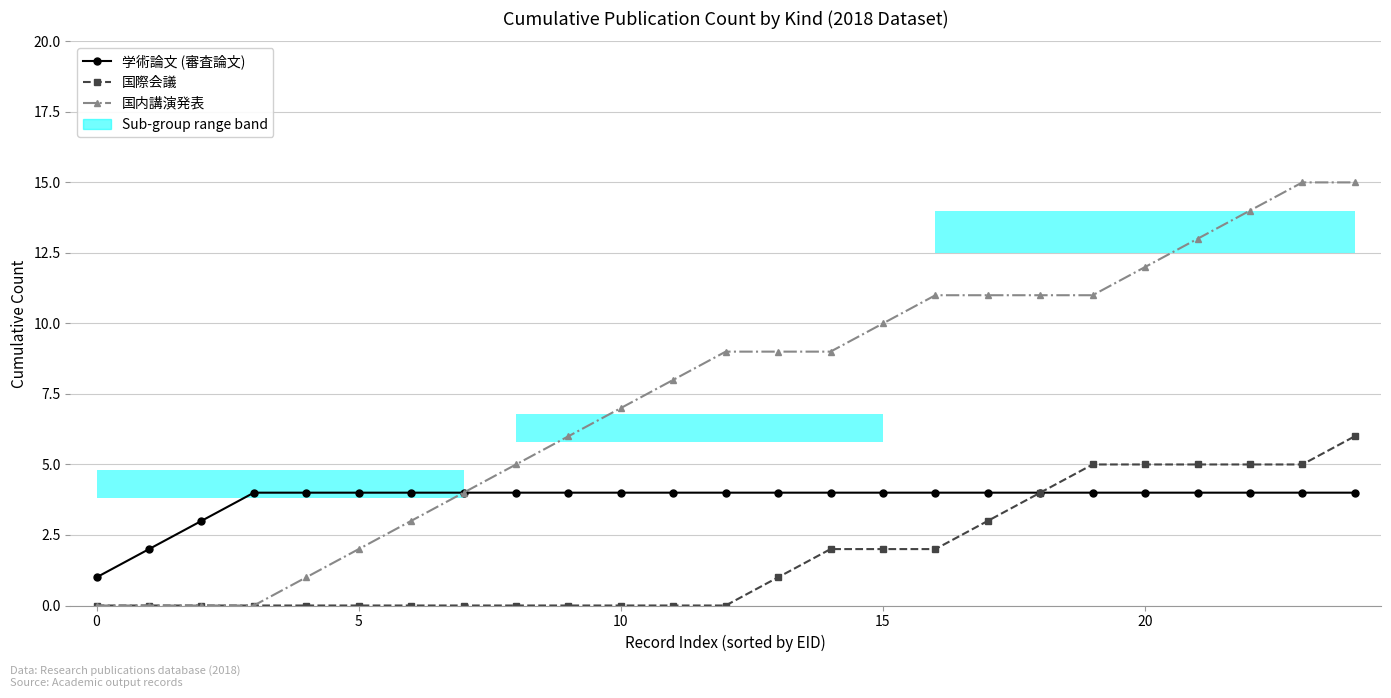

What are all the series names shown in the legend?

学術論文 (審査論文), 国際会議, 国内講演発表